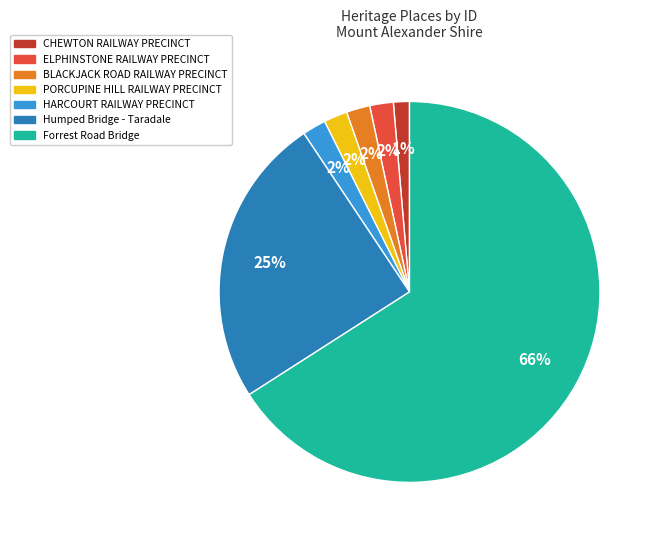

Is there any slice that represents more than half of the pie?

Yes